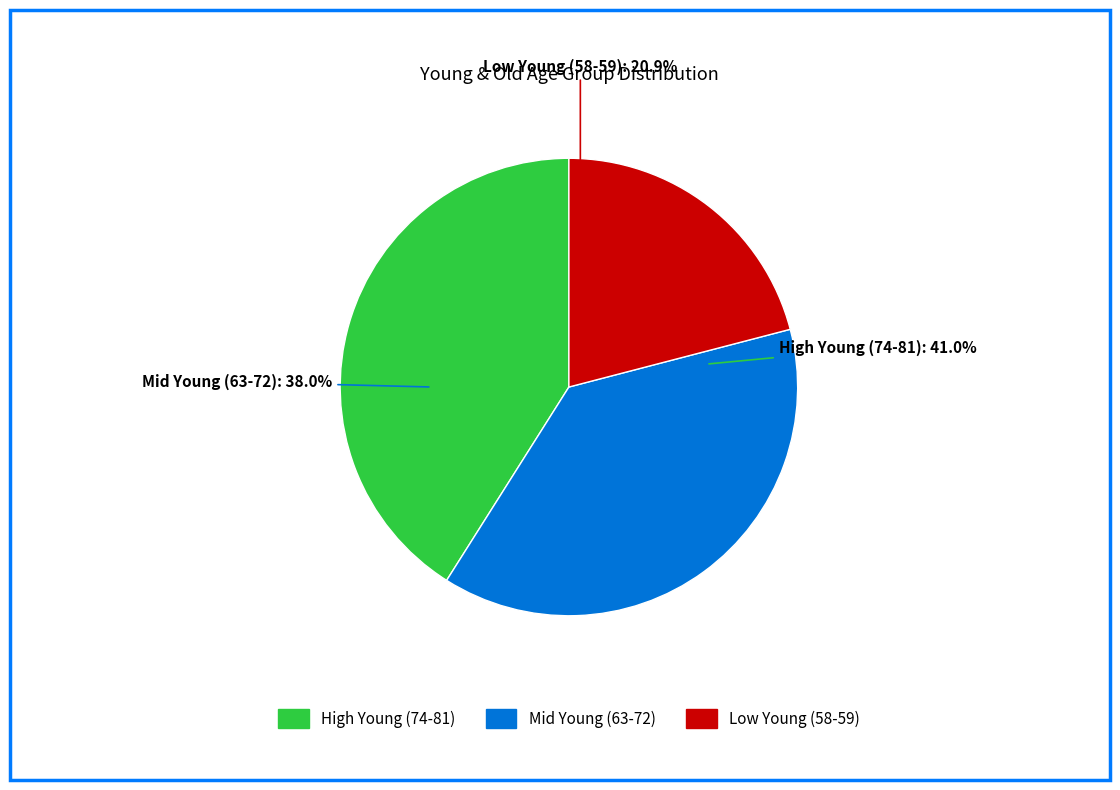

Approximately how many times larger is the value at 74 compared to 75?

0.9